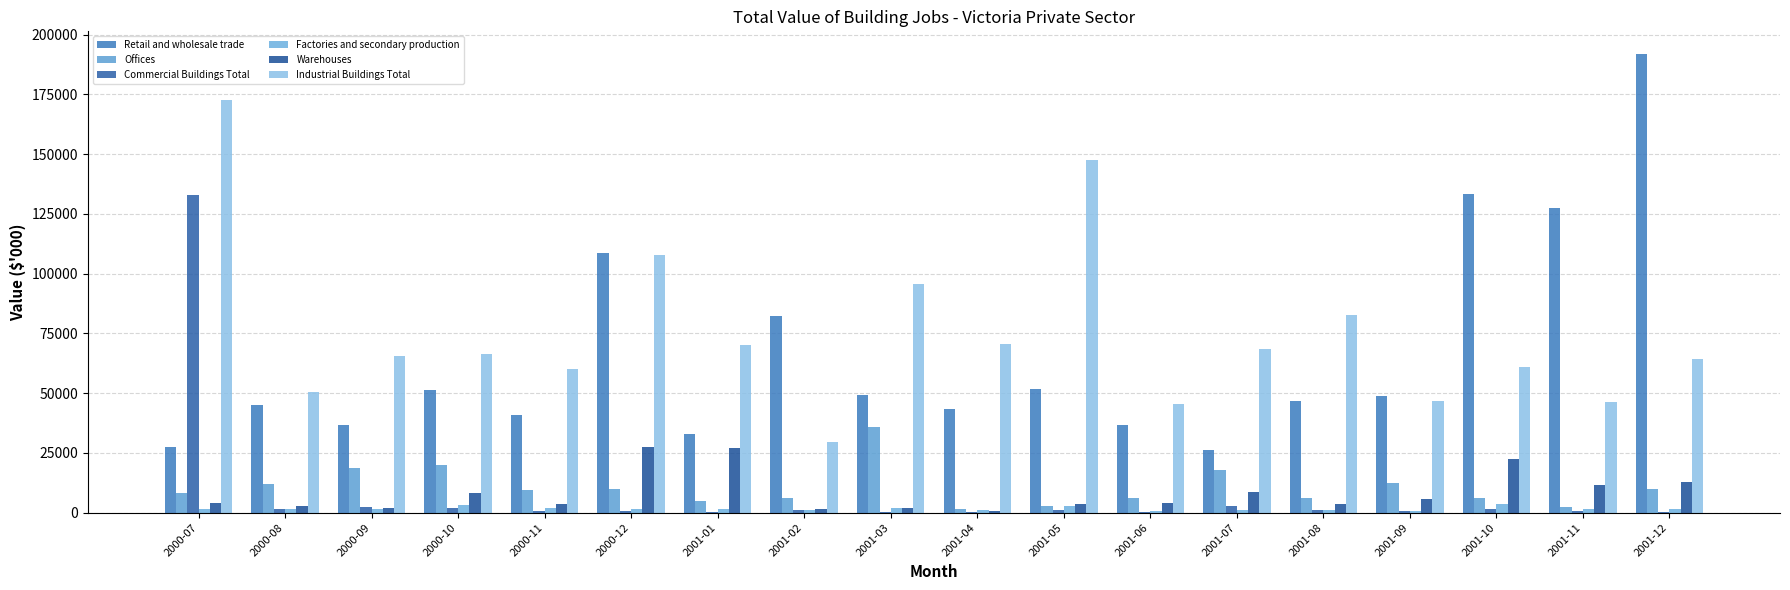

Are the bars grouped side by side (vs. stacked)?

Yes